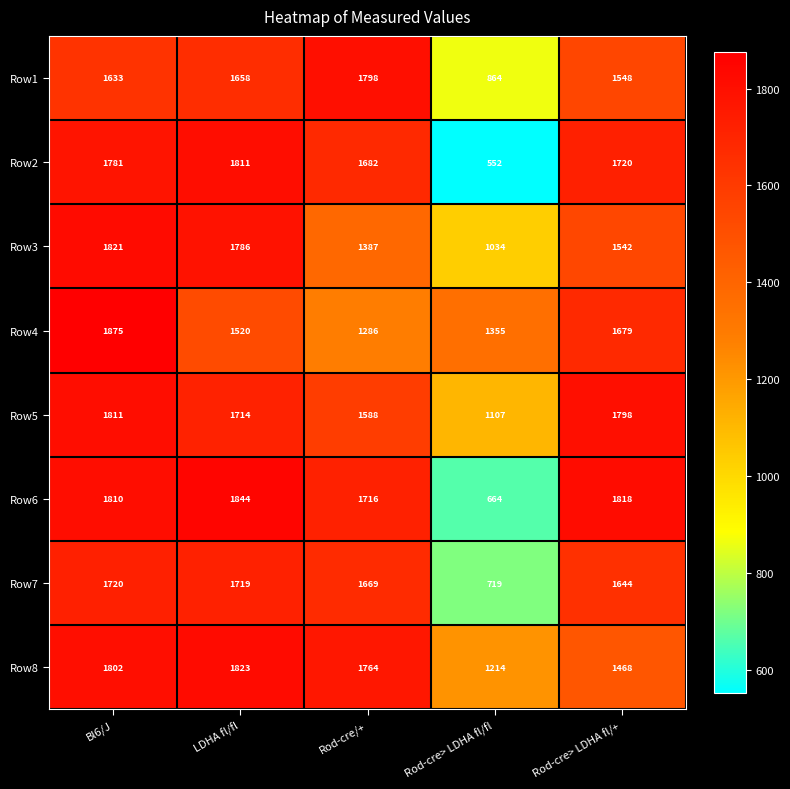

The value of Row1 at Bl6/J is 482. True or false?

False